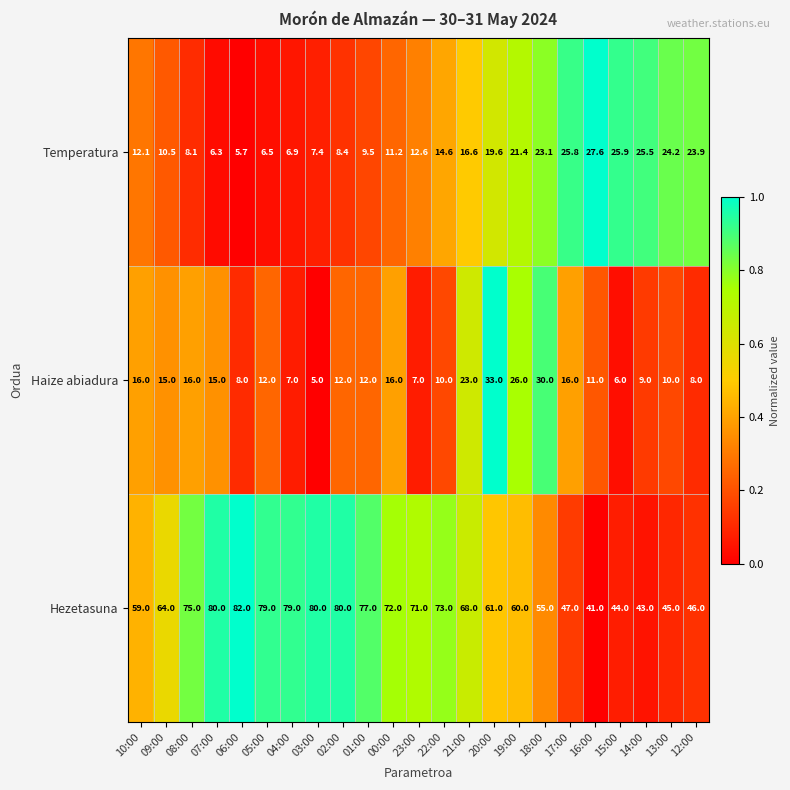

Which series has the largest total across all categories?

Hezetasuna